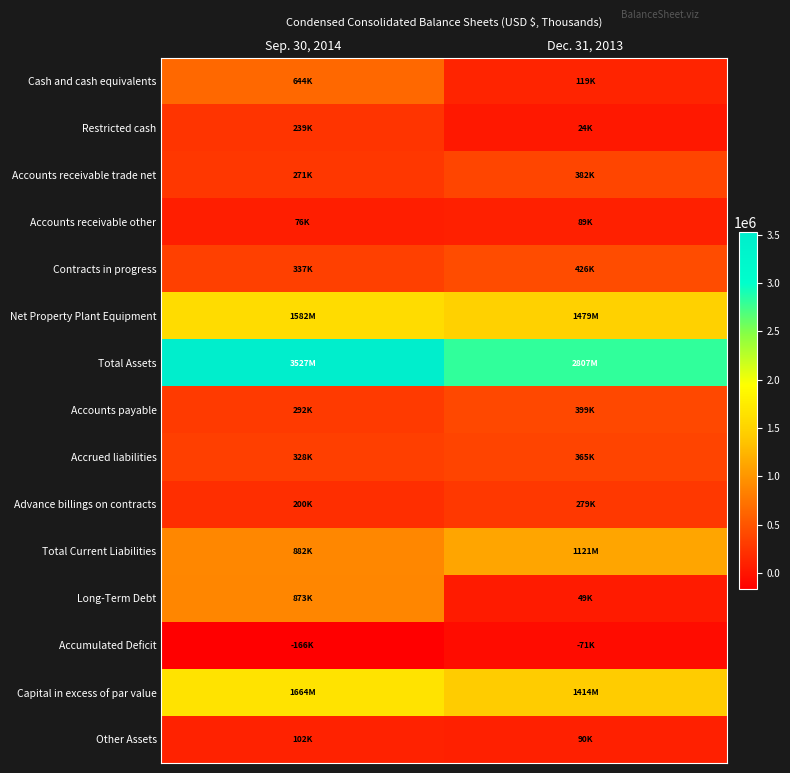

Rank the series by their maximum value, from lowest to highest.

Accumulated Deficit, Accounts receivable other, Other Assets, Restricted cash, Advance billings on contracts, Accrued liabilities, Accounts receivable trade net, Accounts payable, Contracts in progress, Cash and cash equivalents, Long-Term Debt, Total Current Liabilities, Net Property Plant Equipment, Capital in excess of par value, Total Assets